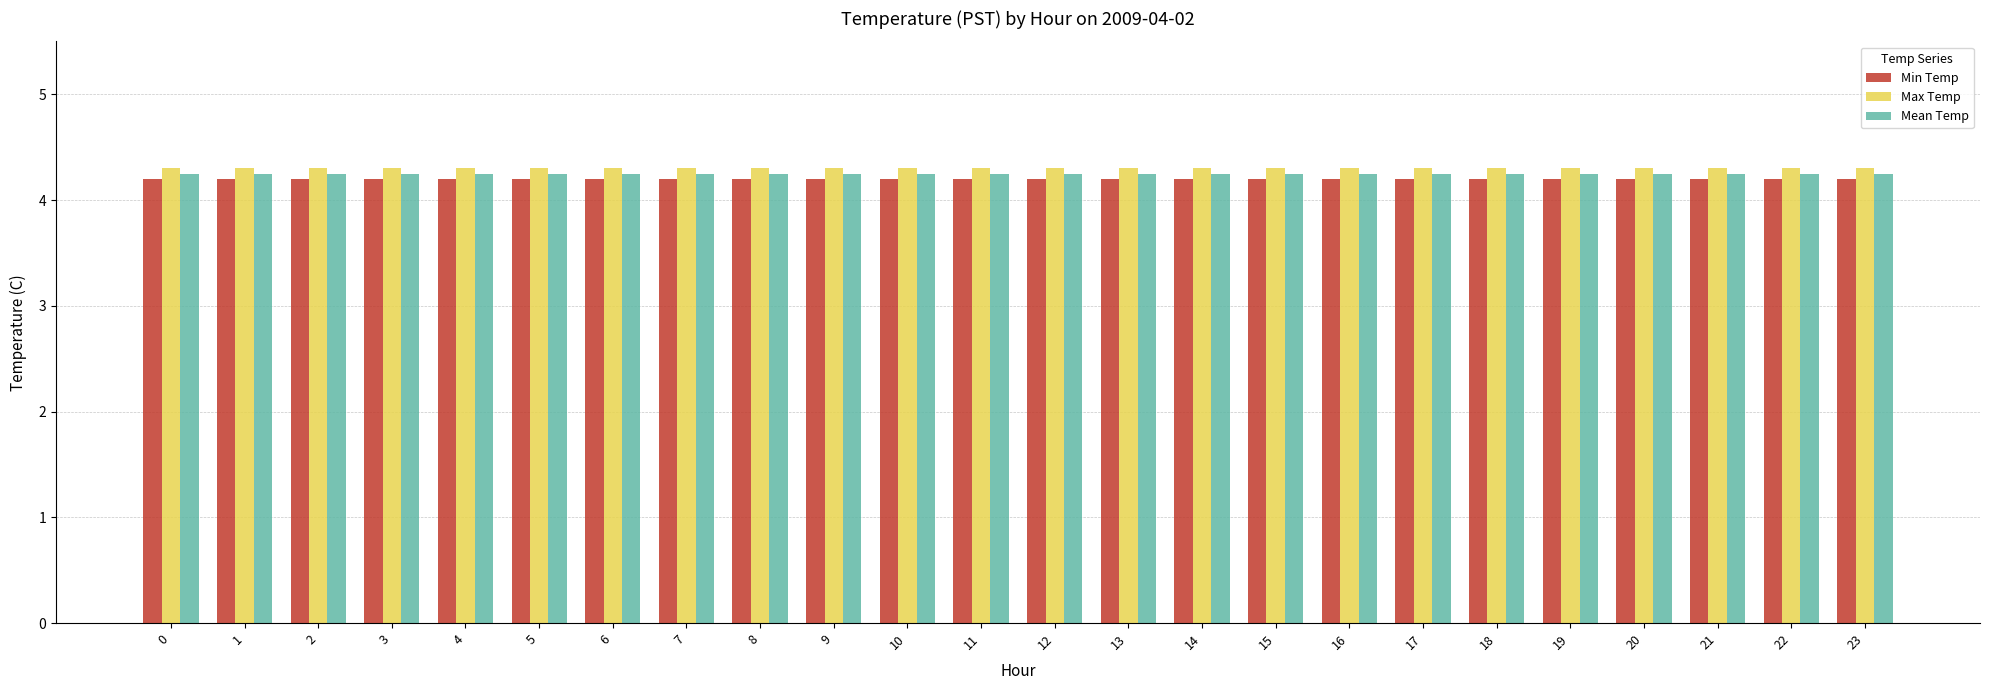

What are all the series names shown in the legend?

Min Temp, Max Temp, Mean Temp